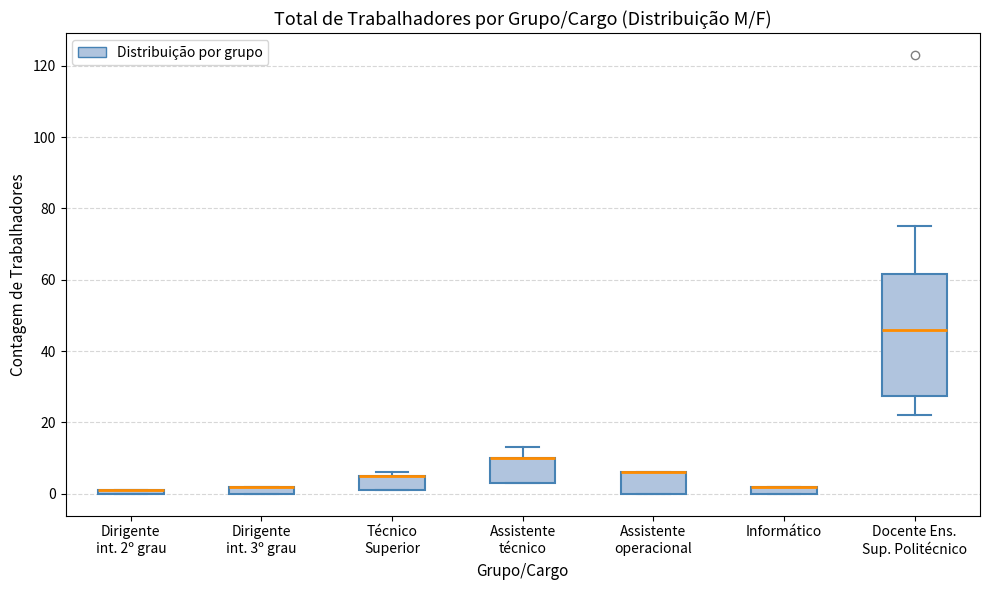

Where is the upper edge of the box for Técnico Superior on the y-axis? The values are not printed on the chart, so give them approximately, as read against the axis.

6